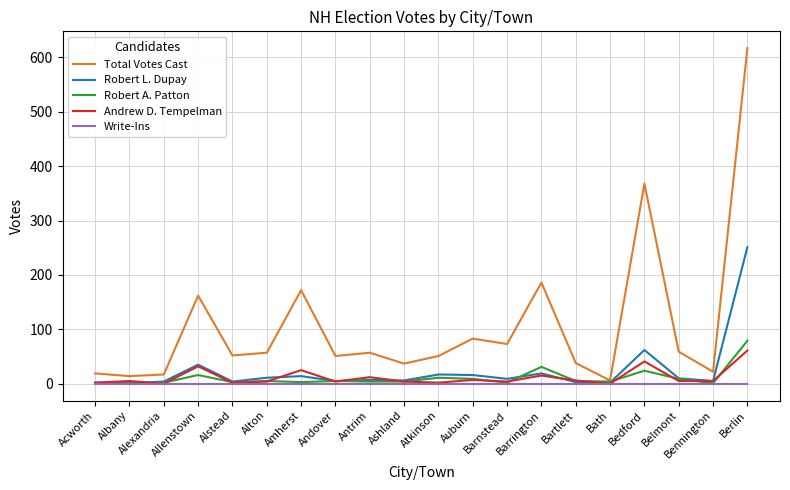

At which category is the sum across all series the highest?

Berlin